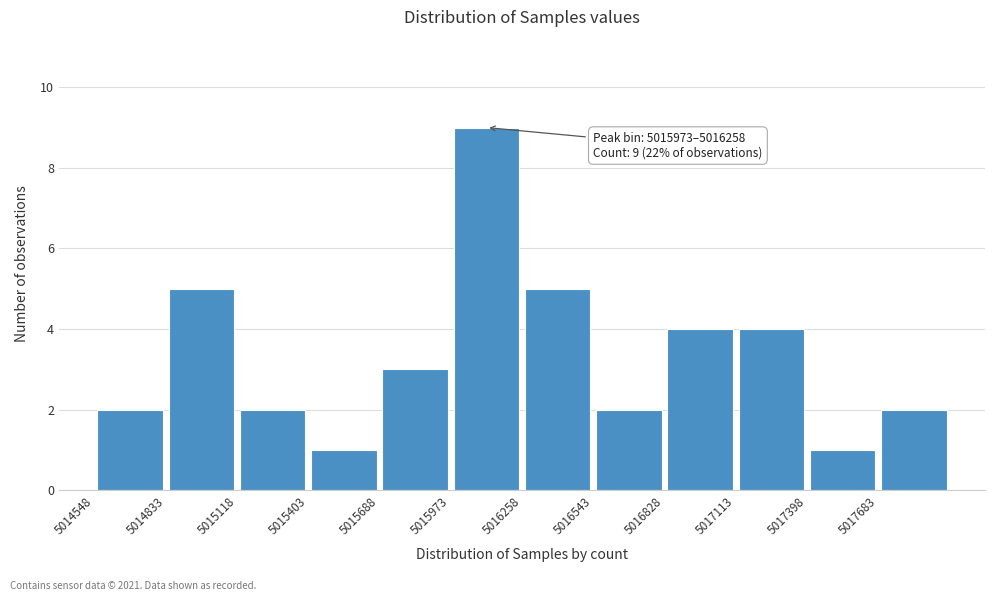

Which range on the x-axis has the tallest bar?

5015950 to 5016250